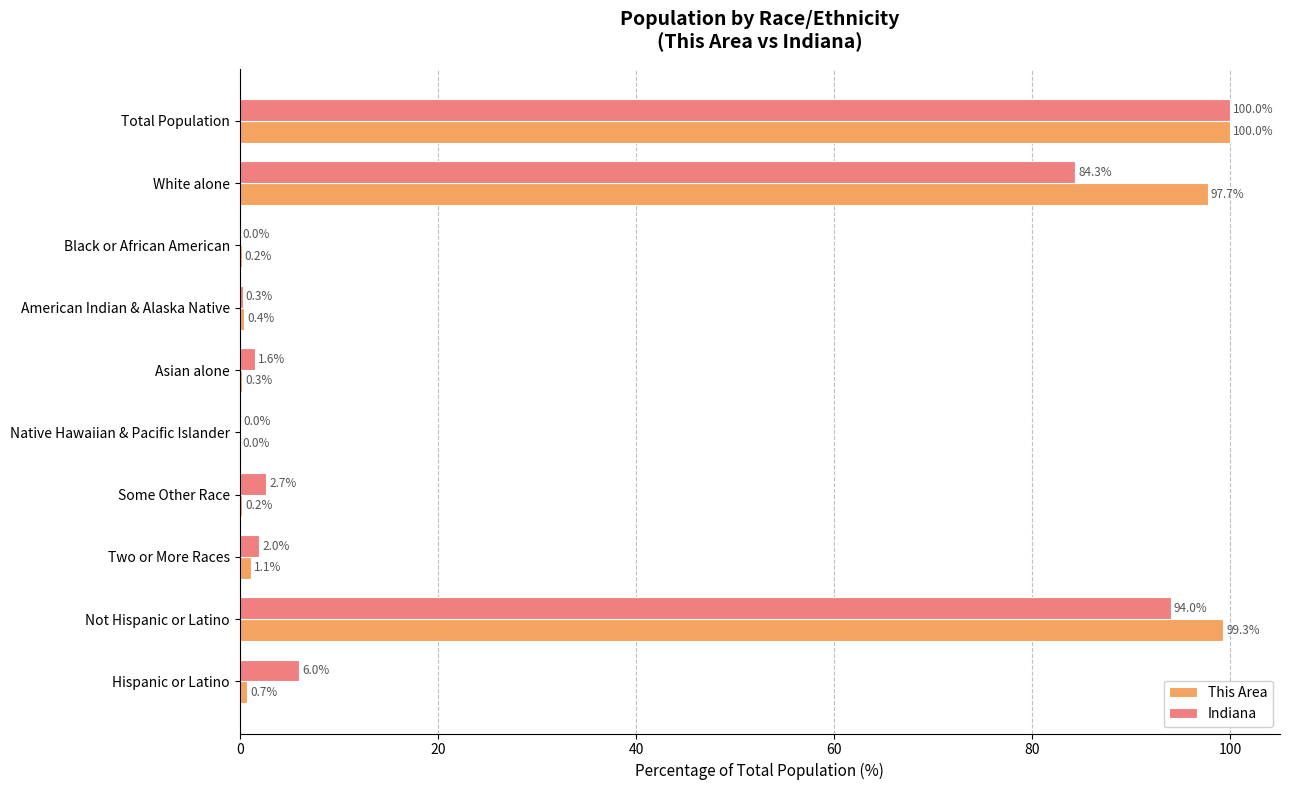

Between Black or African American and American Indian & Alaska Native, which series saw the biggest shift?

Indiana